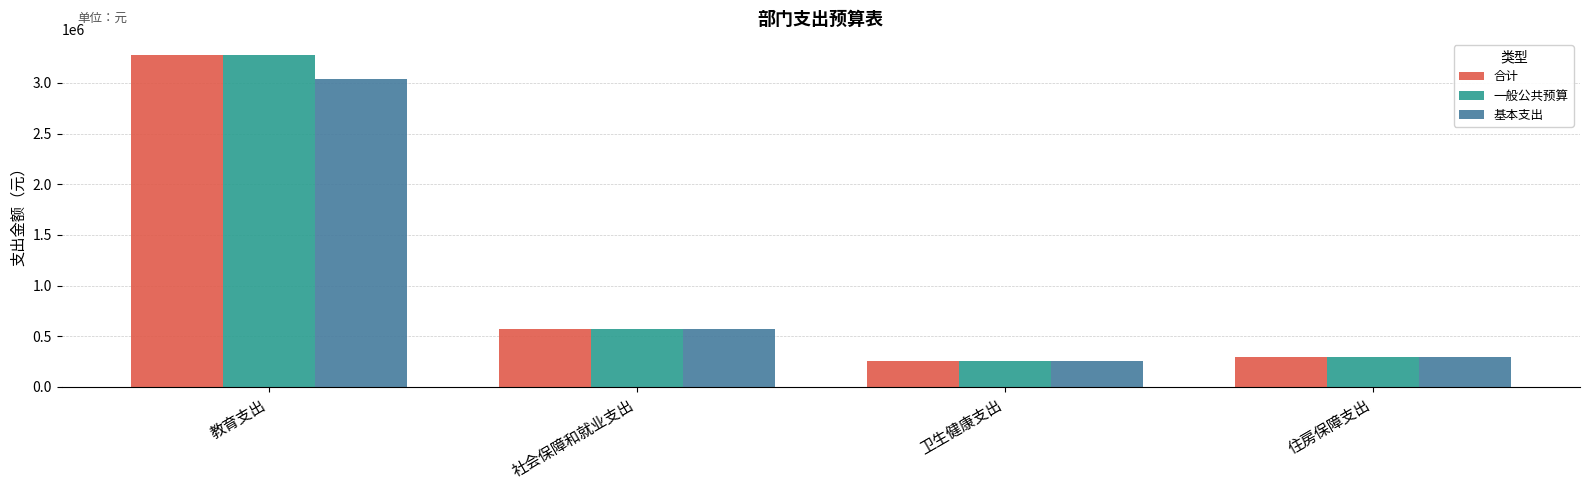

What is the maximum value shown in the chart?

3271065.3